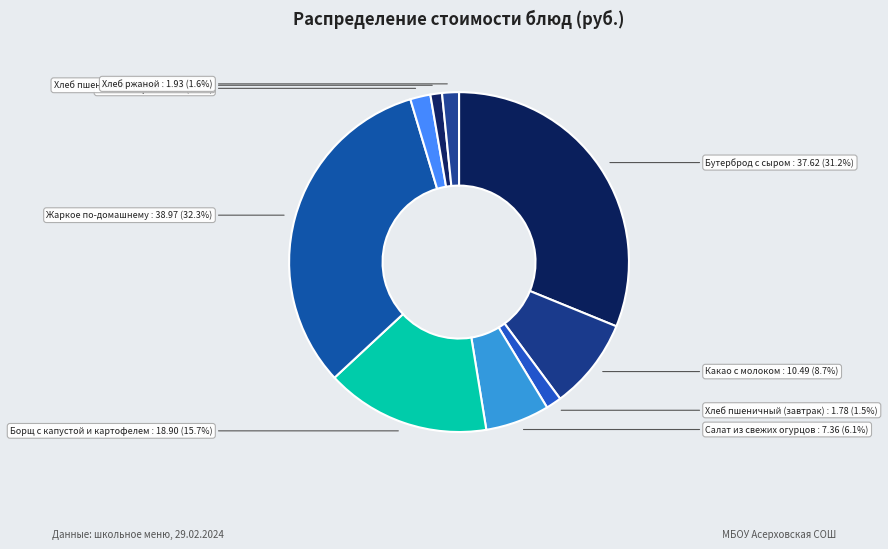

Count the number of slices in the pie.

9